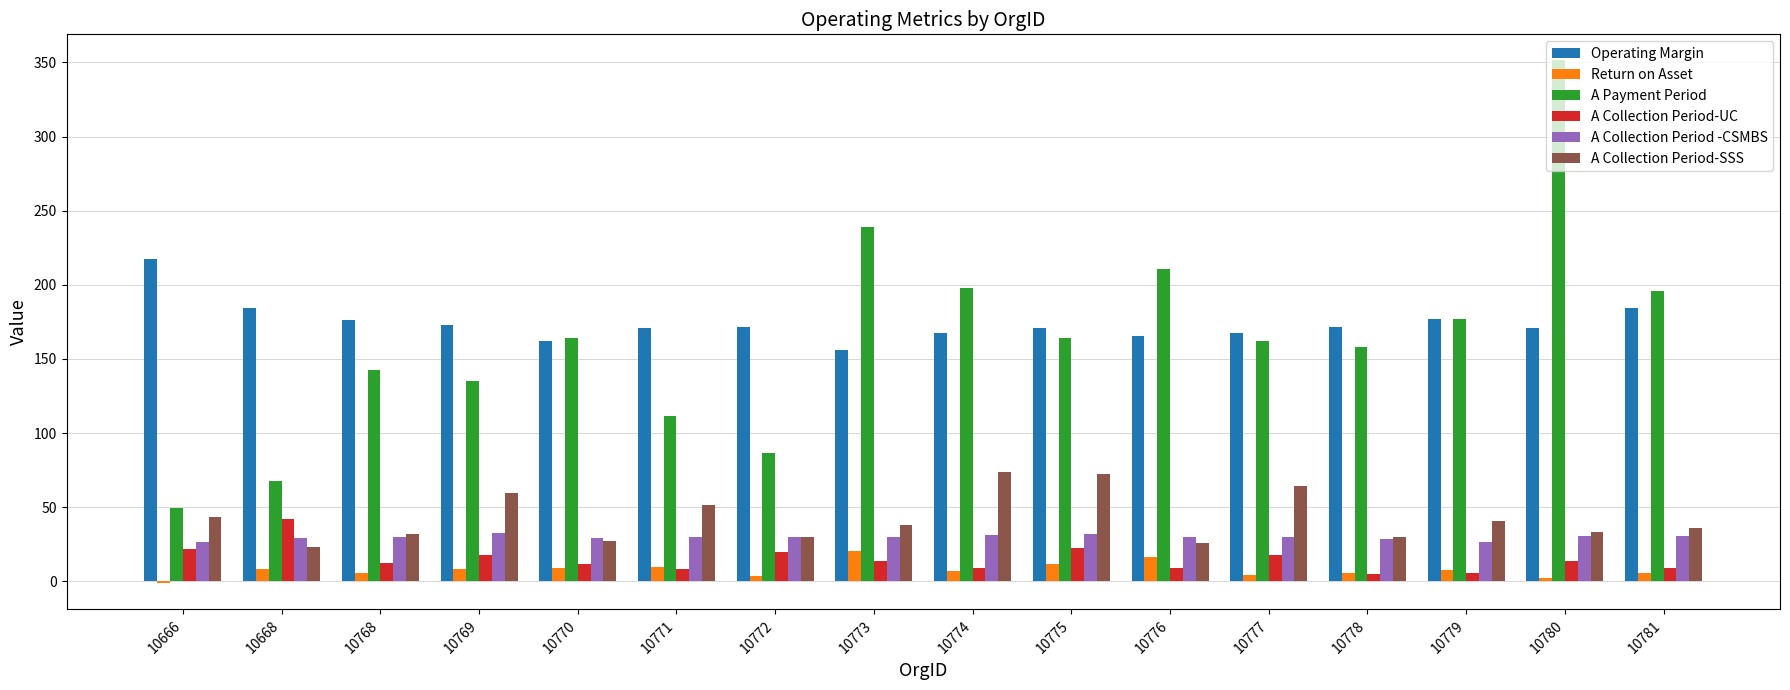

What is the spread (max minus min) of values at 10776?

201.8